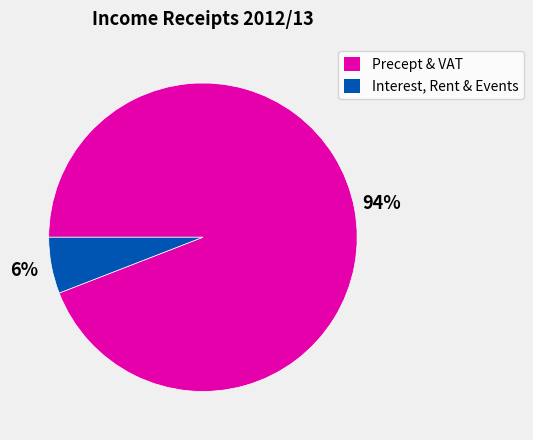

To the nearest percent, what is the average slice percentage?

50%